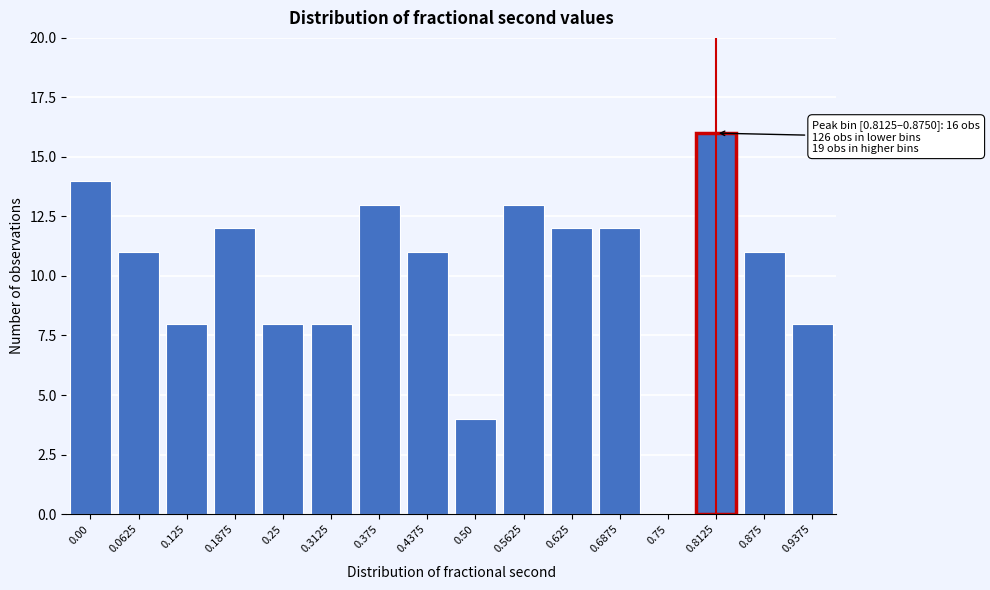

Reading left to right, list all the values displayed in this chart.

0.00=14	0.0625=11	0.125=8	0.1875=12	0.25=8	0.3125=8	0.375=13	0.4375=11	0.50=4	0.5625=13	0.625=12	0.6875=12	0.75=0	0.8125=16	0.875=11	0.9375=8